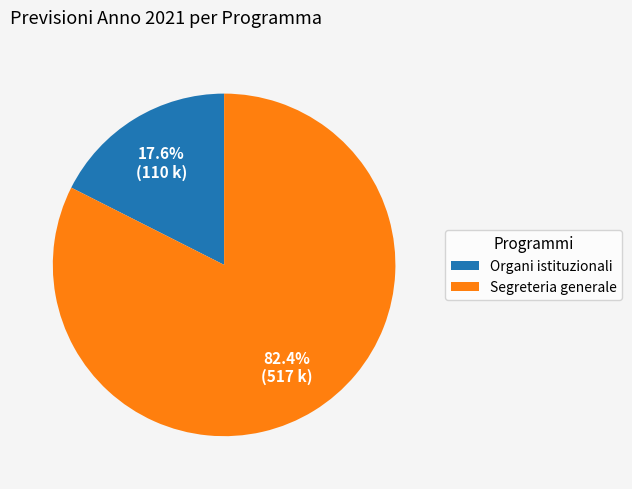

What percentage is the Segreteria generale slice, to the nearest percent?

82%